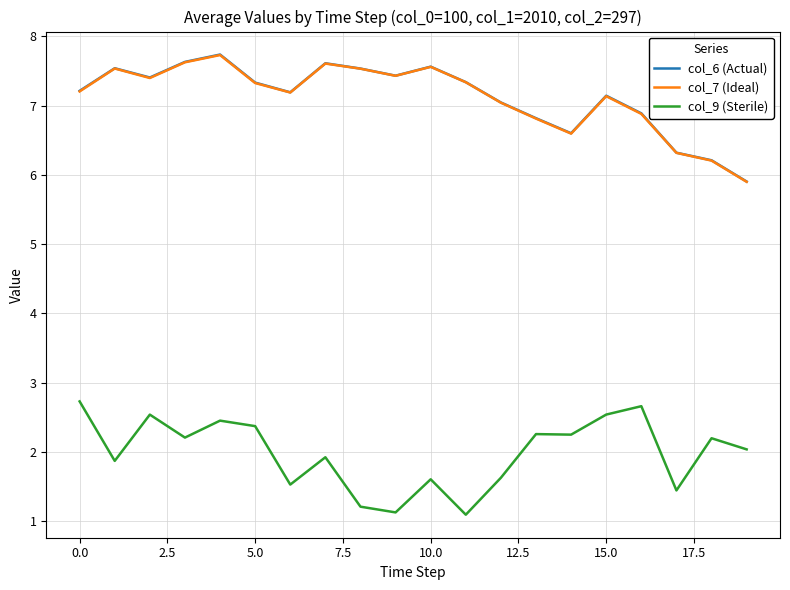

What are all the series names shown in the legend?

col_6 (Actual), col_7 (Ideal), col_9 (Sterile)